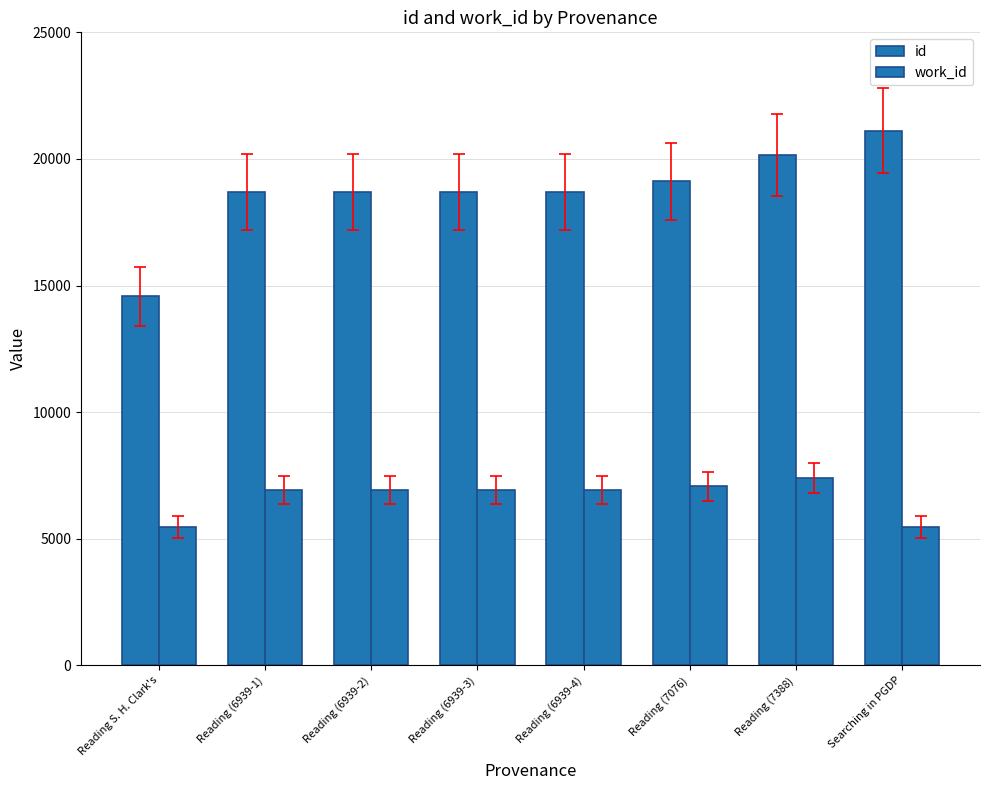

Reading left to right, what are all the values shown in this chart?

id: 14574	18686	18687	18693	18698	19114	20160	21117
work_id: 5452	6939	6939	6939	6939	7076	7388	5452